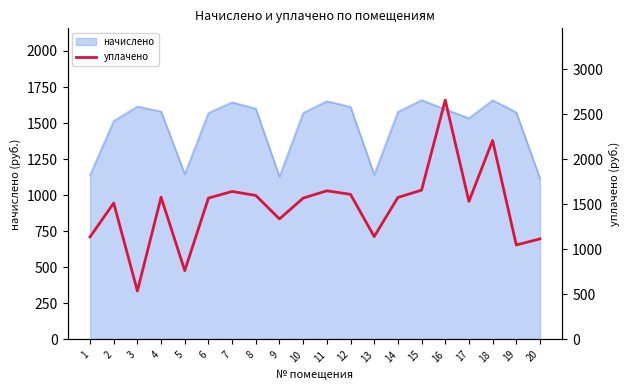

Count the number of categories in the chart.

20